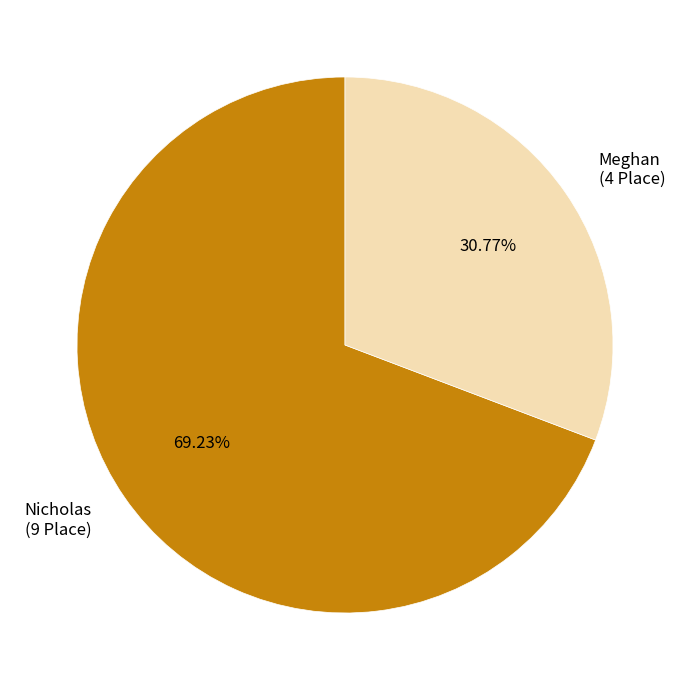

Count the number of slices in the pie.

2